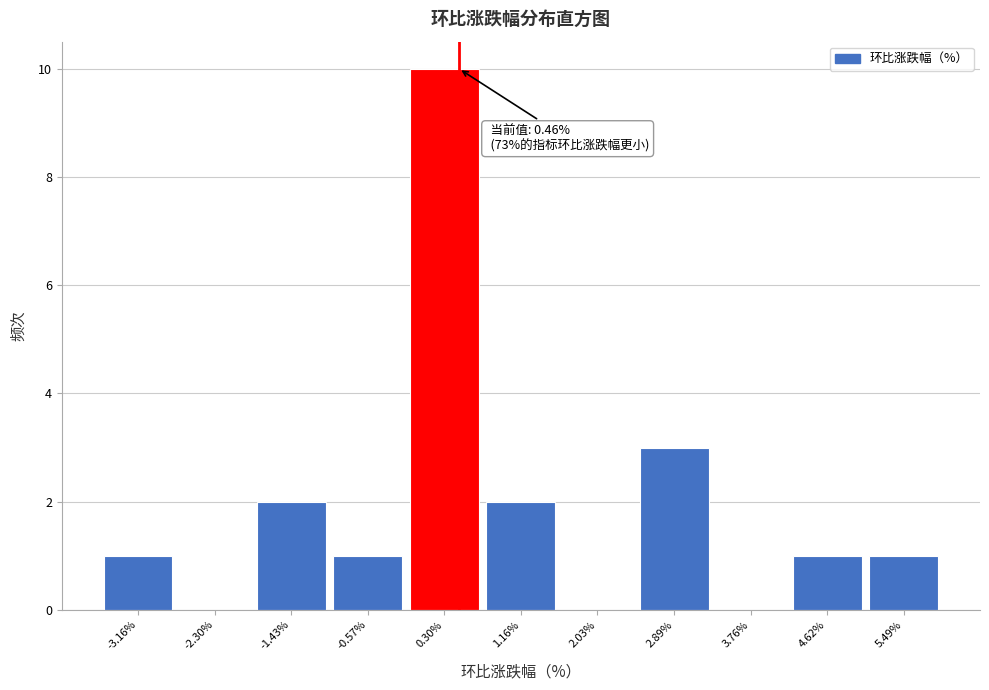

Which range on the x-axis has the tallest bar?

-0.1 to 0.7